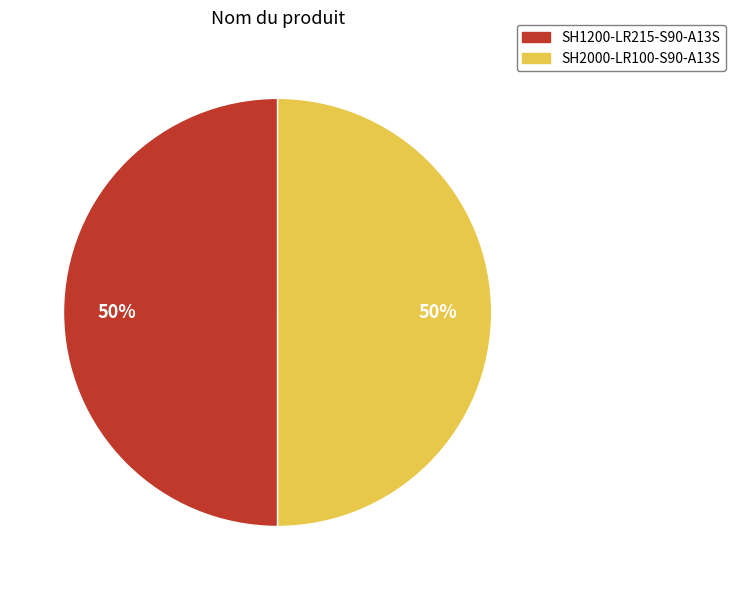

How many segments does this pie chart have?

2